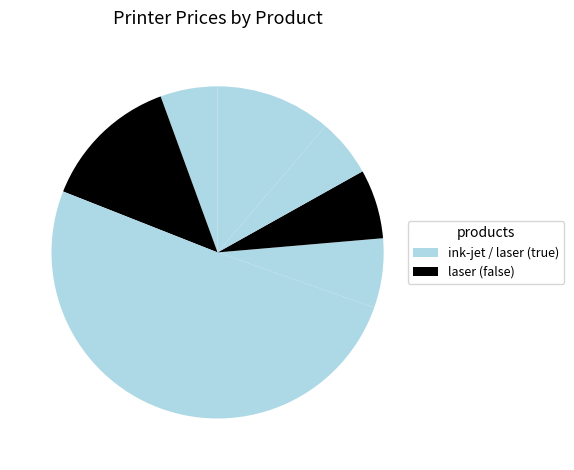

To the nearest percent, what is the difference between the largest and smallest slice percentages?

45%